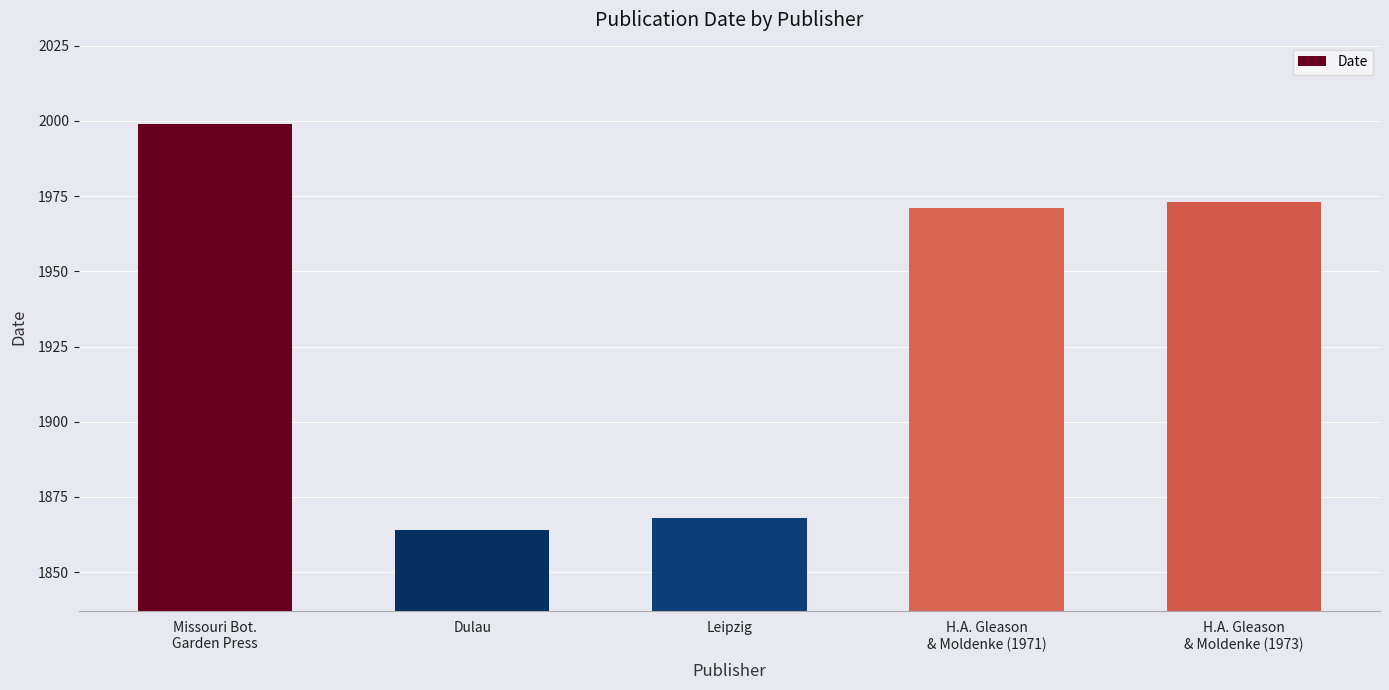

Rank the categories by value from lowest to highest.

Dulau, Leipzig, H.A. Gleason
& Moldenke (1971), H.A. Gleason
& Moldenke (1973), Missouri Bot.
Garden Press